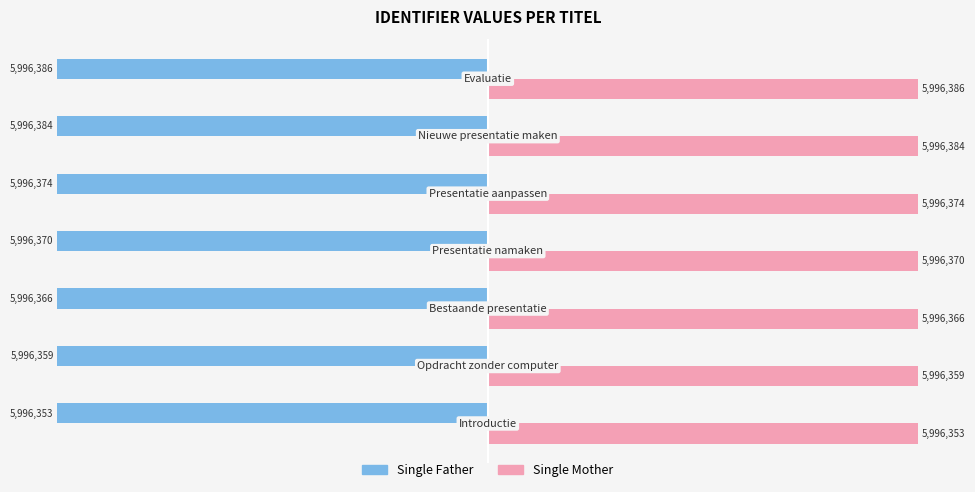

Rank the series by their average value, from highest to lowest.

Single Mother, Single Father